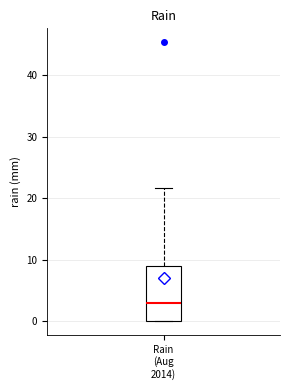

Transcribe this box plot: give where the median line is, the range the box spans, and where the two whiskers end, as read against the y-axis. The values are not printed on the chart, so give them approximately, as read against the axis.

median 3, box 0 to 9, whiskers 0 to 22